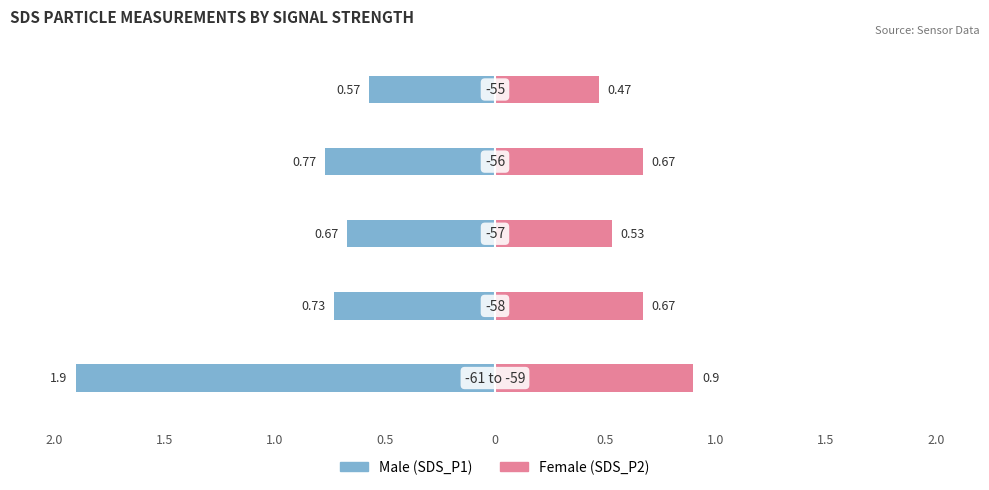

What is the highest value of the Female series?

0.9